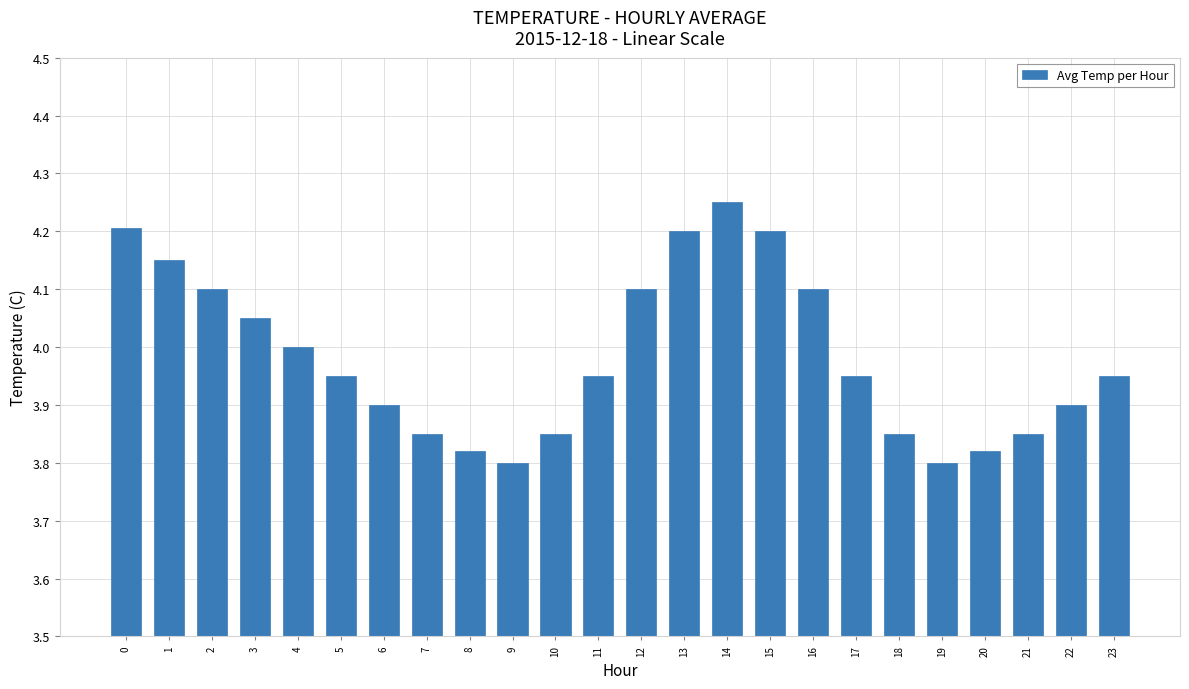

The value at 16 is 4.1. True or false?

True